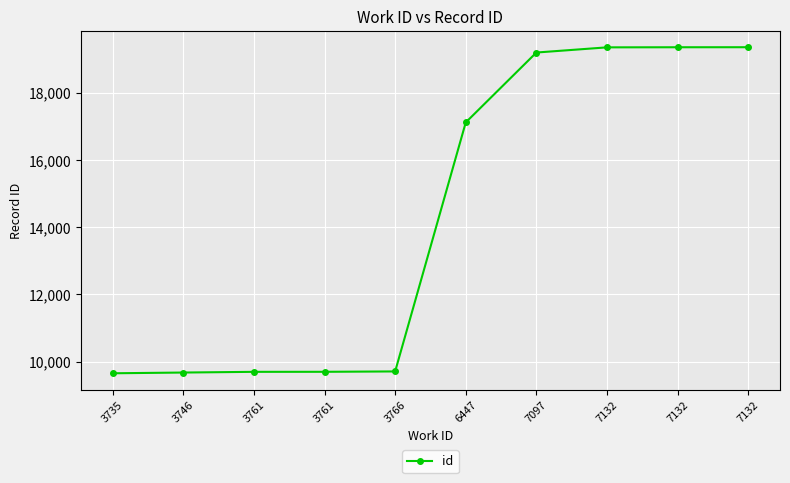

Count the number of categories in the chart.

10